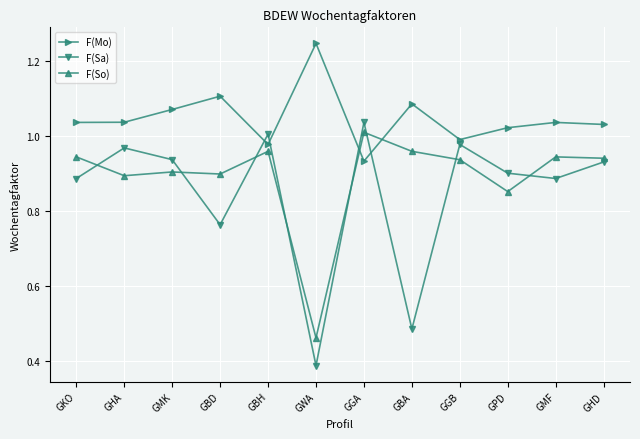

Is this an area chart (filled region under the line)?

No